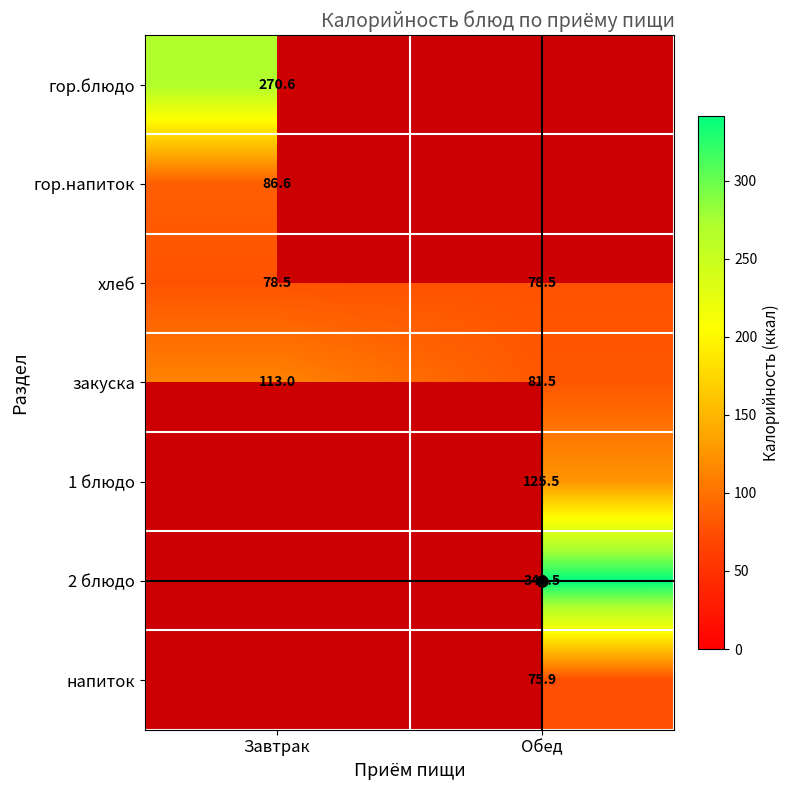

Count the number of categories in the chart.

2